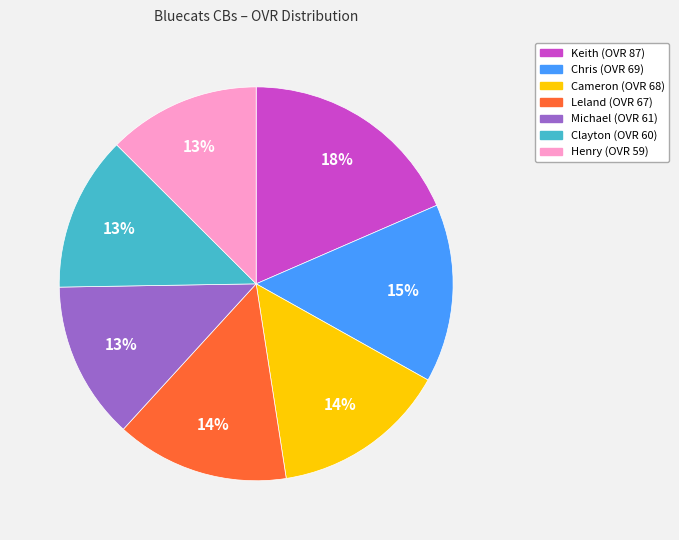

Combined, do Cameron and Henry account for over 50%?

No